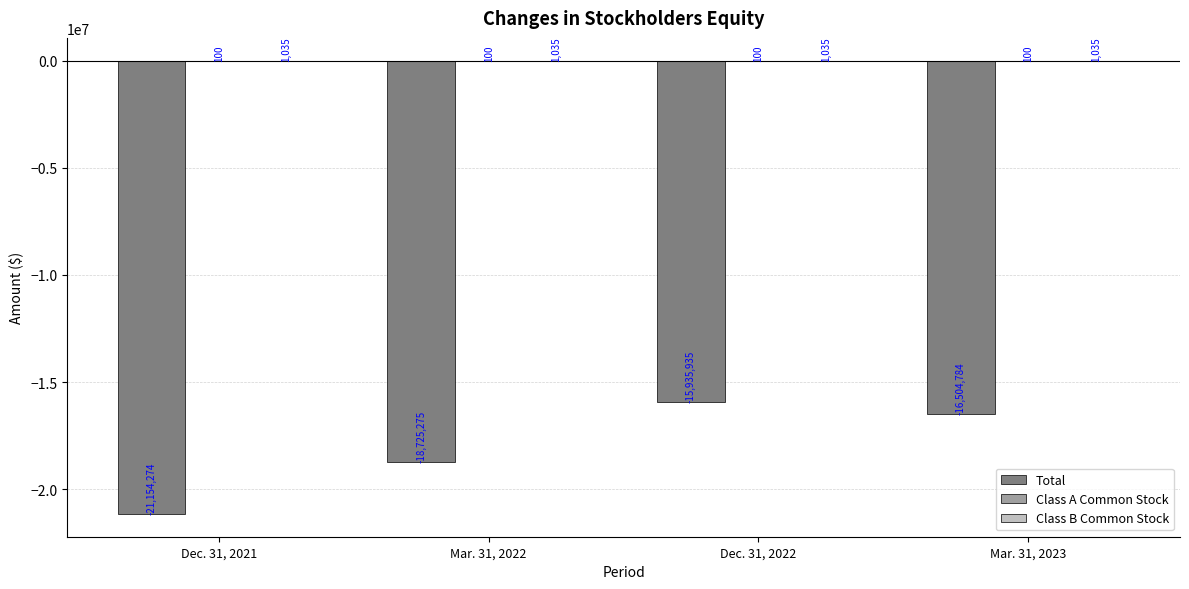

Where does the Total series first go above -16504784?

Dec. 31, 2022